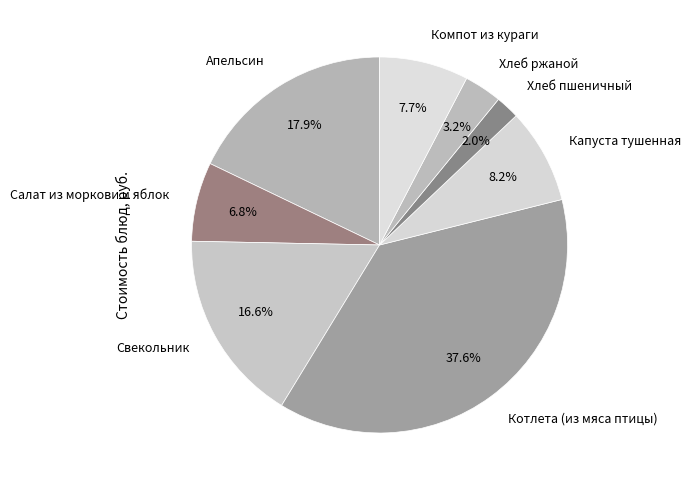

Is the sum of Апельсин and Хлеб пшеничный greater than half?

No